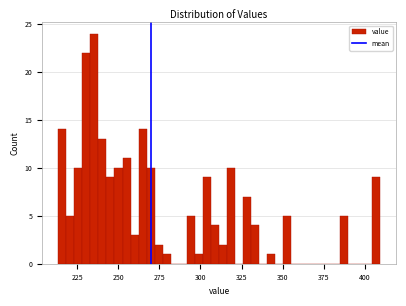

Read against the x-axis, roughly where is the centre of the tallest bar?

235